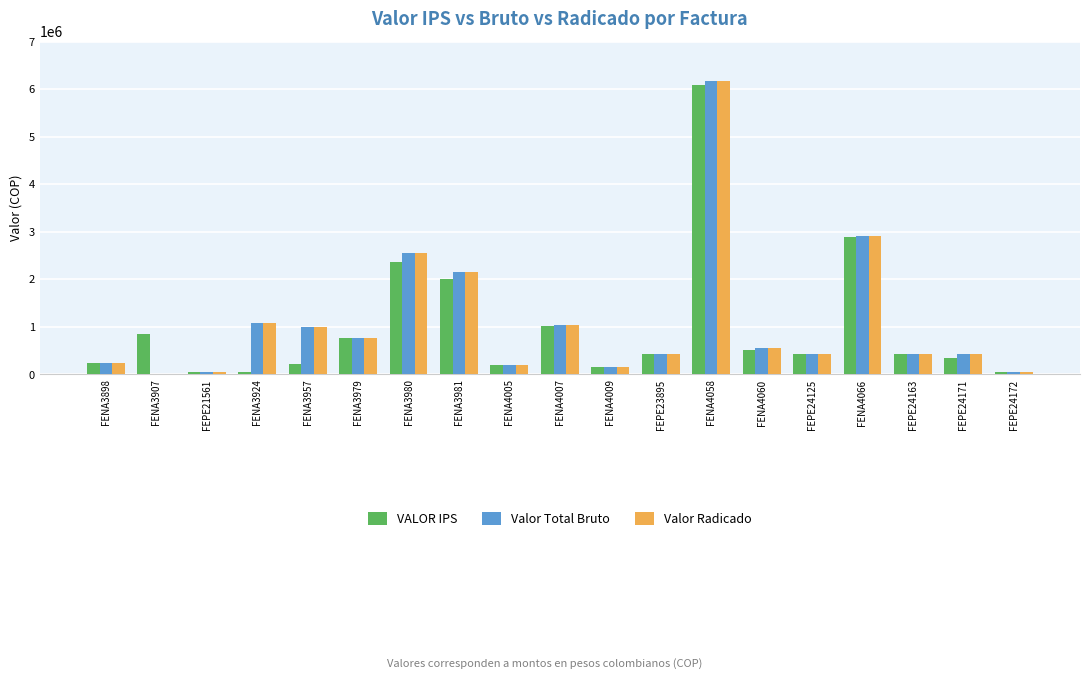

Is the value of Valor Total Bruto at FENA3957 greater than the value of Valor Radicado at FENA4058?

No